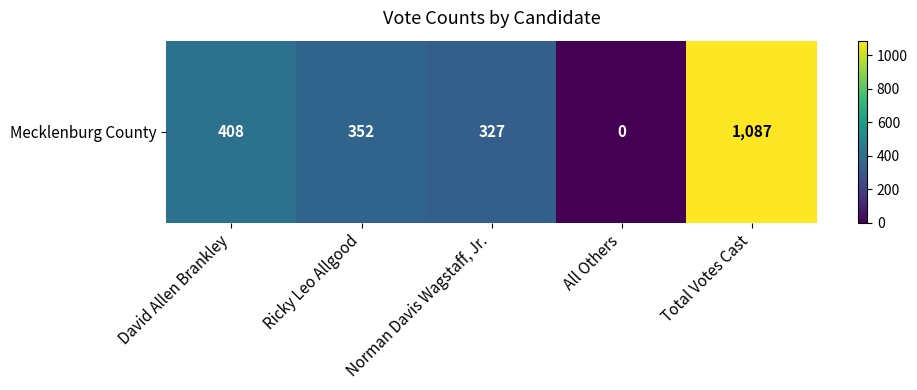

At which label does the data first exceed 352?

David Allen Brankley